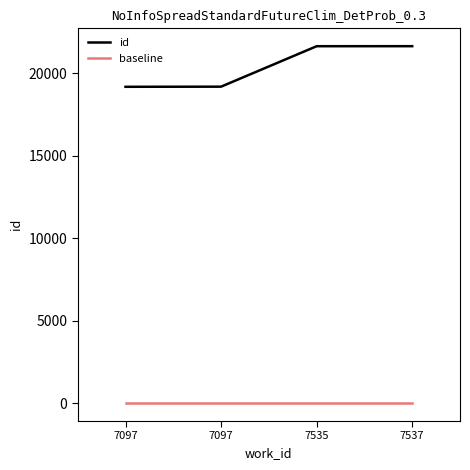

What is the difference between the maximum and minimum values in the id series?

2463